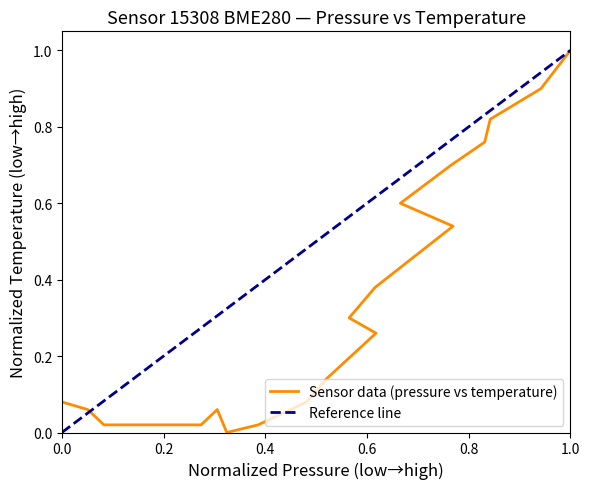

Is it true that Sensor data (pressure vs temperature) equals 0.0 at 12?

False